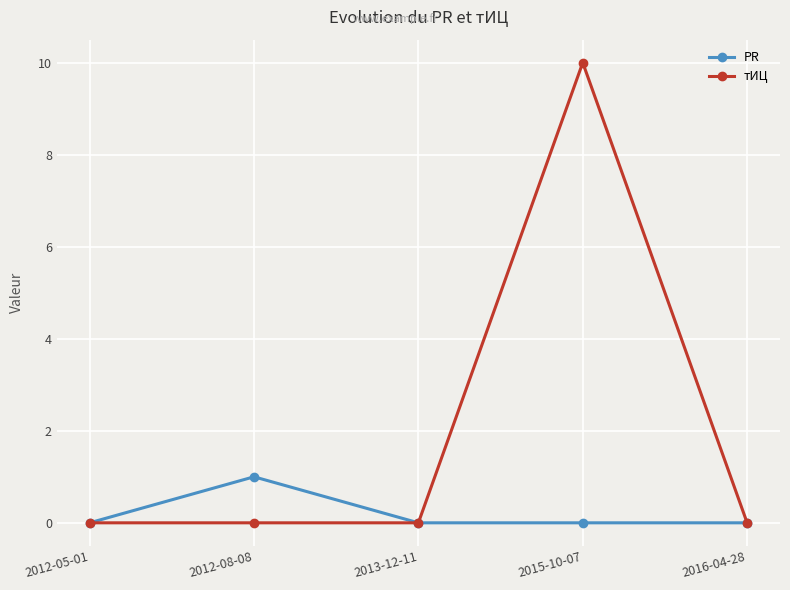

How many lines are shown in the chart?

2